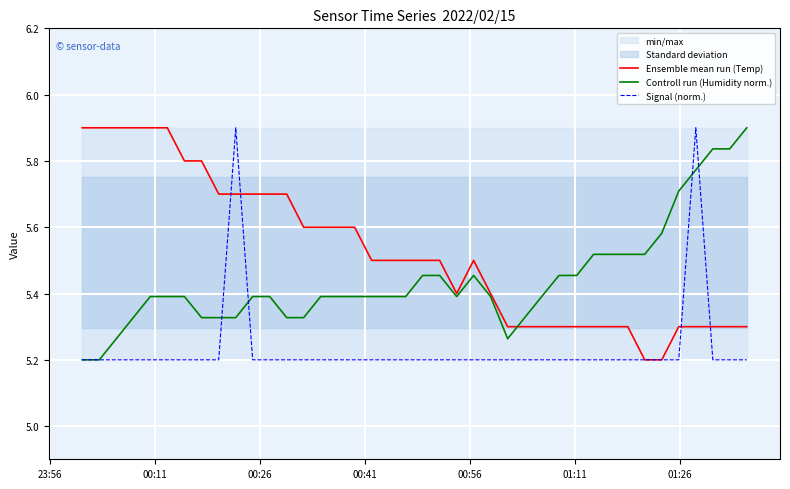

What is the highest value of the Ensemble mean run (Temp) series?

5.9